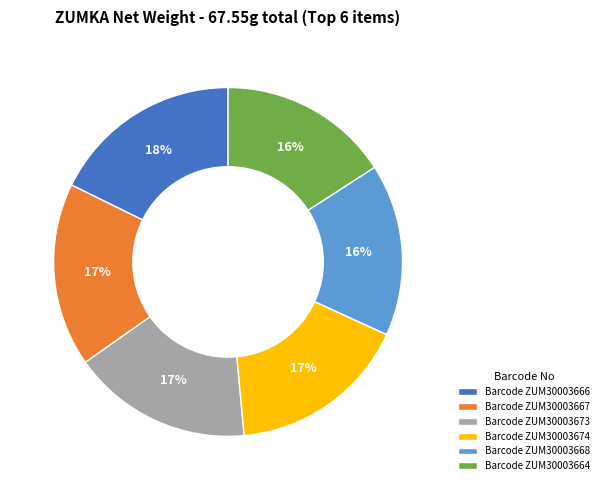

What is the largest slice in the pie chart?

Barcode ZUM30003666